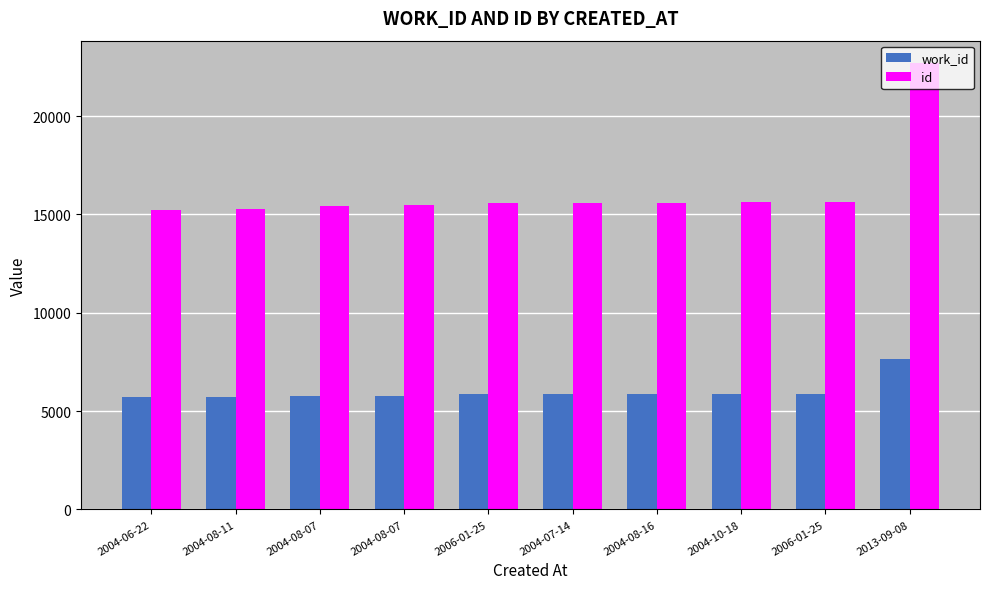

What is the total value across all series at 2004-08-07?

21205